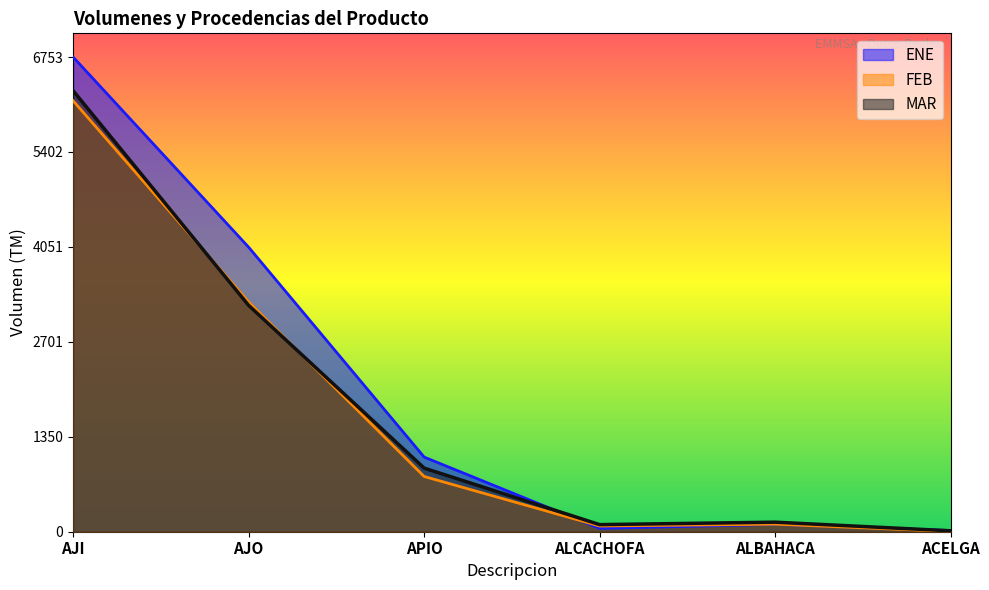

What is the total value across all series at AJI?

19158